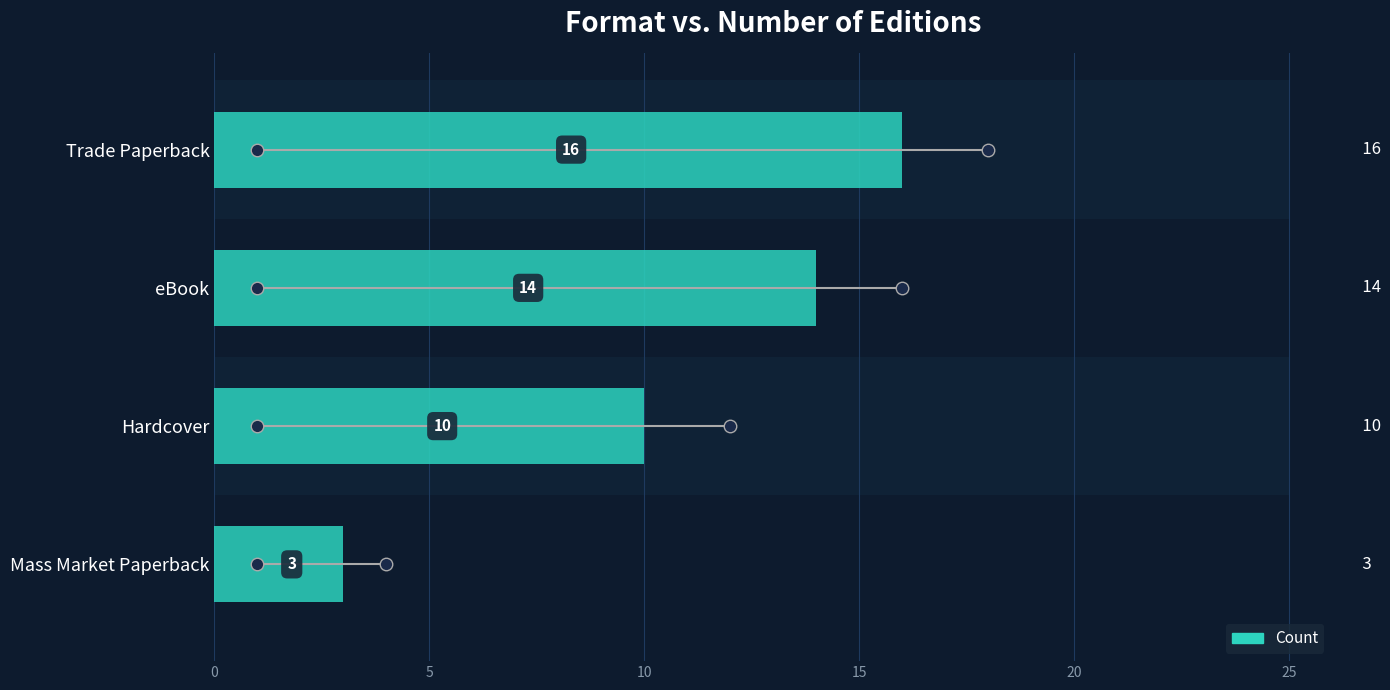

Reading left to right, what are all the values shown in this chart?

16	14	10	3